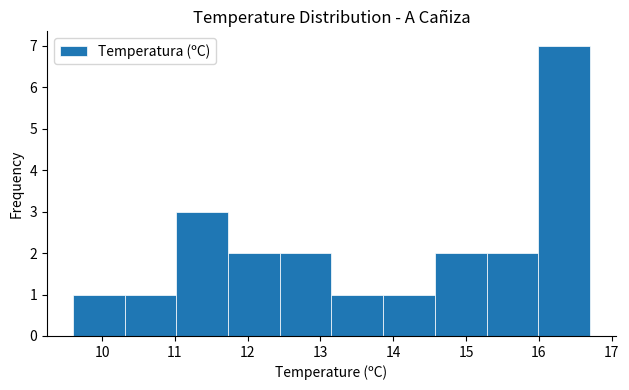

Reading left to right, list every bar in this chart as the range it spans on the x-axis followed by its height. Neither the bar edges nor the heights are printed on the chart, so give them approximately, as read against the axes.

9.60 to 10.31: 1
10.31 to 11.02: 1
11.02 to 11.73: 3
11.73 to 12.44: 2
12.44 to 13.15: 2
13.15 to 13.86: 1
13.86 to 14.57: 1
14.57 to 15.28: 2
15.28 to 15.99: 2
15.99 to 16.70: 7